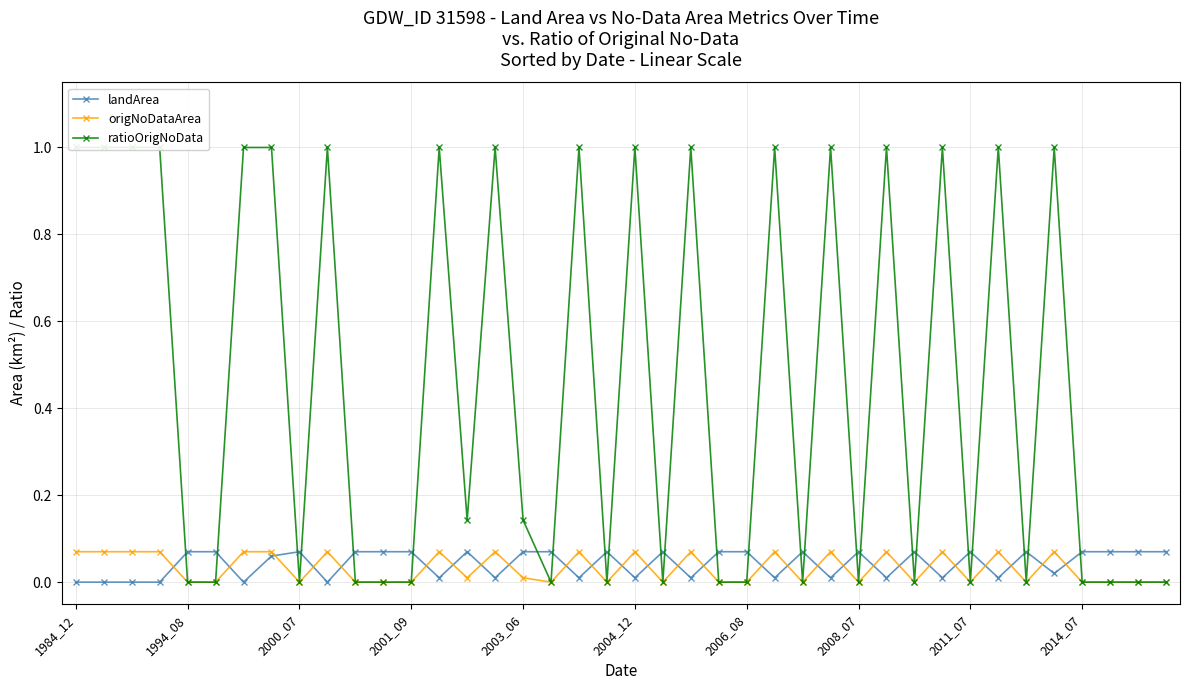

Rank the series by their maximum value, from highest to lowest.

ratioOrigNoData, landArea, origNoDataArea